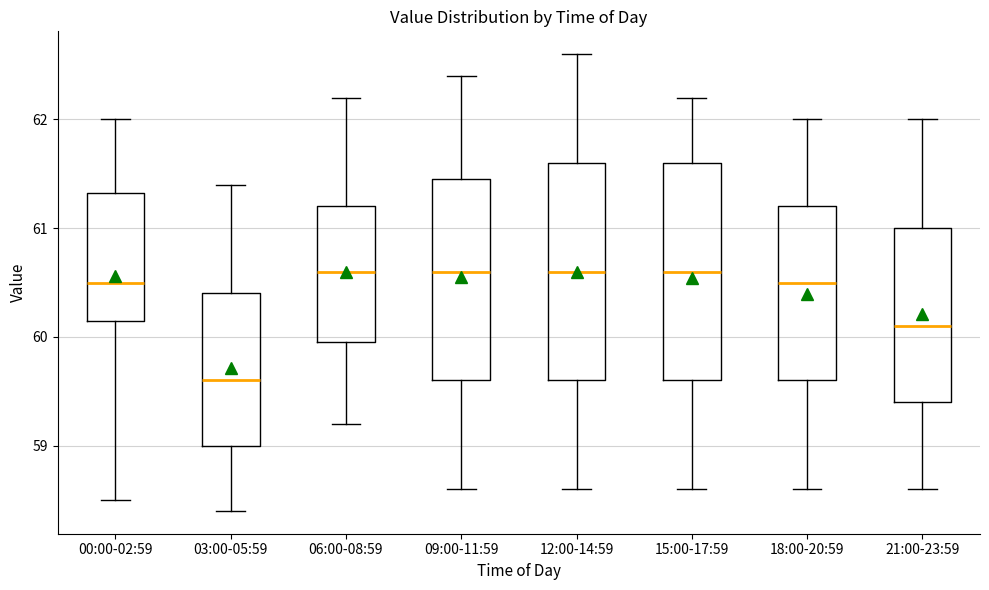

Reading left to right, read every box against the y-axis: the position of its median line, the range the box covers, and the ends of its whiskers. The values are not printed on the chart, so give them approximately, as read against the axis.

00:00-02:59: median 60.5, box 60.2 to 61.3, whiskers 58.5 to 62.0
03:00-05:59: median 59.6, box 59.0 to 60.4, whiskers 58.4 to 61.4
06:00-08:59: median 60.6, box 60.0 to 61.2, whiskers 59.2 to 62.2
09:00-11:59: median 60.6, box 59.6 to 61.5, whiskers 58.6 to 62.4
12:00-14:59: median 60.6, box 59.6 to 61.6, whiskers 58.6 to 62.6
15:00-17:59: median 60.6, box 59.6 to 61.6, whiskers 58.6 to 62.2
18:00-20:59: median 60.5, box 59.6 to 61.2, whiskers 58.6 to 62.0
21:00-23:59: median 60.1, box 59.4 to 61.0, whiskers 58.6 to 62.0